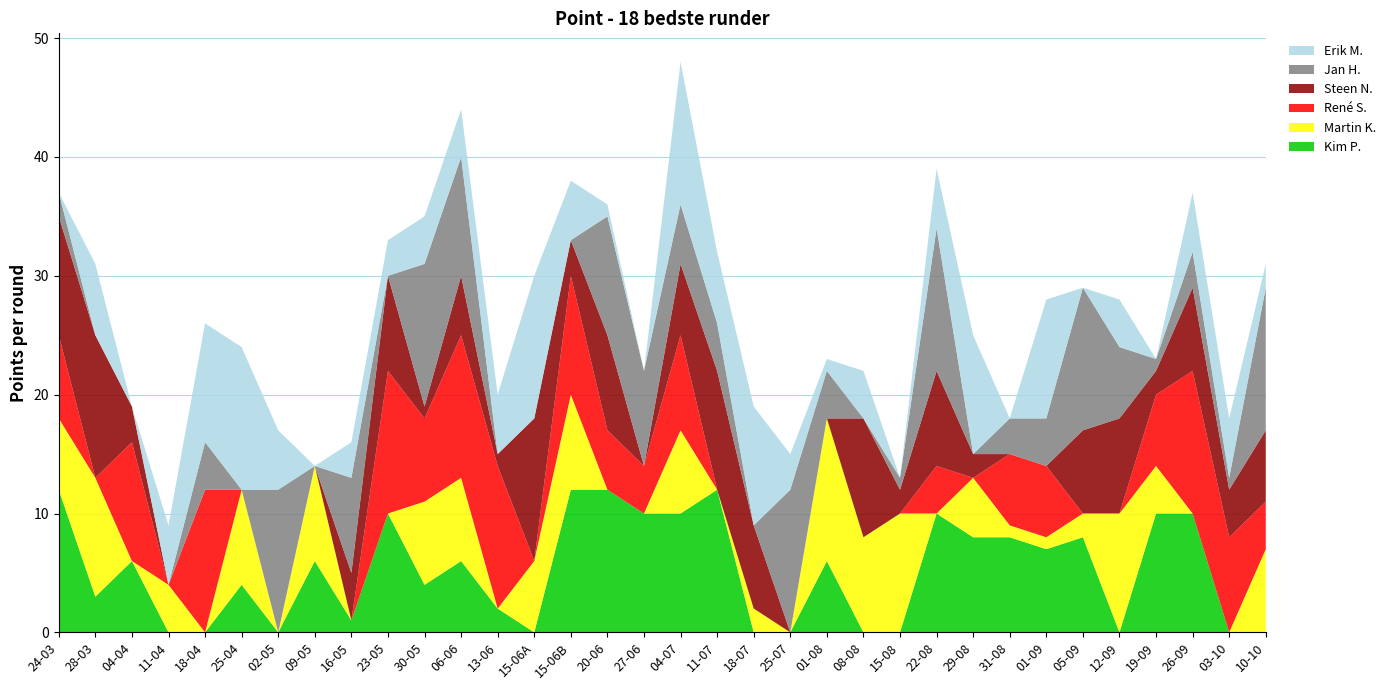

Reading left to right, transcribe all the data shown in this chart.

Kim P.: 24-03=12	28-03=3	04-04=6	11-04=0	18-04=0	25-04=4	02-05=0	09-05=6	16-05=1	23-05=10	30-05=4	06-06=6	13-06=2	15-06A=0	15-06B=12	20-06=12	27-06=10	04-07=10	11-07=12	18-07=0	25-07=0	01-08=6	08-08=0	15-08=0	22-08=10	29-08=8	31-08=8	01-09=7	05-09=8	12-09=0	19-09=10	26-09=10	03-10=0	10-10=0
Martin K.: 24-03=6	28-03=10	04-04=0	11-04=4	18-04=0	25-04=8	02-05=0	09-05=8	16-05=0	23-05=0	30-05=7	06-06=7	13-06=0	15-06A=6	15-06B=8	20-06=0	27-06=0	04-07=7	11-07=0	18-07=2	25-07=0	01-08=12	08-08=8	15-08=10	22-08=0	29-08=5	31-08=1	01-09=1	05-09=2	12-09=10	19-09=4	26-09=0	03-10=0	10-10=7
René S.: 24-03=7	28-03=0	04-04=10	11-04=0	18-04=12	25-04=0	02-05=0	09-05=0	16-05=0	23-05=12	30-05=7	06-06=12	13-06=12	15-06A=0	15-06B=10	20-06=5	27-06=4	04-07=8	11-07=0	18-07=0	25-07=0	01-08=0	08-08=0	15-08=0	22-08=4	29-08=0	31-08=6	01-09=6	05-09=0	12-09=0	19-09=6	26-09=12	03-10=8	10-10=4
Steen N.: 24-03=10	28-03=12	04-04=3	11-04=0	18-04=0	25-04=0	02-05=0	09-05=0	16-05=4	23-05=8	30-05=1	06-06=5	13-06=1	15-06A=12	15-06B=3	20-06=8	27-06=0	04-07=6	11-07=10	18-07=7	25-07=0	01-08=0	08-08=10	15-08=2	22-08=8	29-08=2	31-08=0	01-09=0	05-09=7	12-09=8	19-09=2	26-09=7	03-10=4	10-10=6
Jan H.: 24-03=2	28-03=0	04-04=0	11-04=0	18-04=4	25-04=0	02-05=12	09-05=0	16-05=8	23-05=0	30-05=12	06-06=10	13-06=0	15-06A=0	15-06B=0	20-06=10	27-06=8	04-07=5	11-07=4	18-07=0	25-07=12	01-08=4	08-08=0	15-08=1	22-08=12	29-08=0	31-08=3	01-09=4	05-09=12	12-09=6	19-09=1	26-09=3	03-10=1	10-10=12
Erik M.: 24-03=0	28-03=6	04-04=0	11-04=5	18-04=10	25-04=12	02-05=5	09-05=0	16-05=3	23-05=3	30-05=4	06-06=4	13-06=5	15-06A=12	15-06B=5	20-06=1	27-06=0	04-07=12	11-07=6	18-07=10	25-07=3	01-08=1	08-08=4	15-08=0	22-08=5	29-08=10	31-08=0	01-09=10	05-09=0	12-09=4	19-09=0	26-09=5	03-10=5	10-10=2